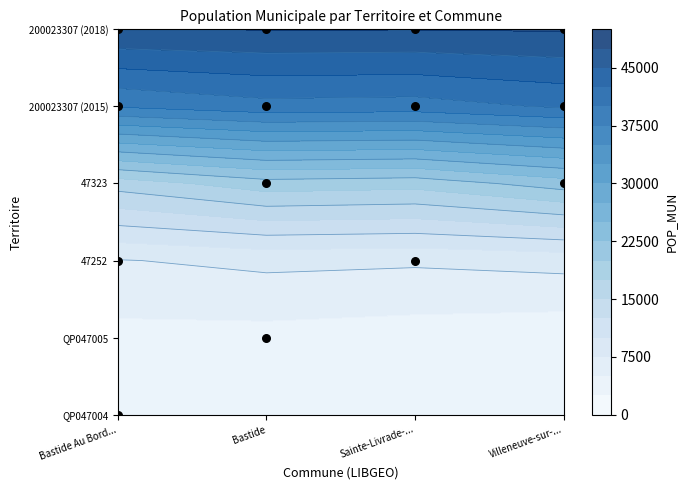

What is the difference between the second highest and second lowest values in the 47323 series?

24960